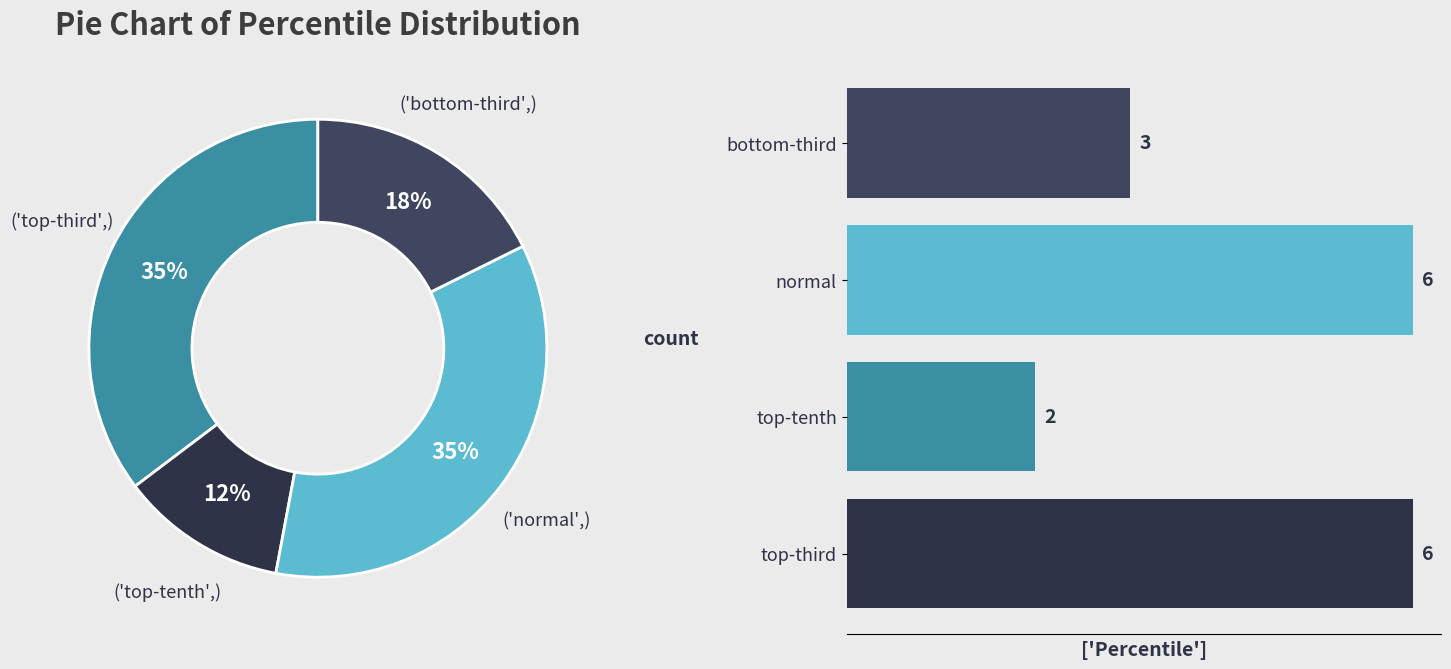

Is there a majority slice in this chart?

No